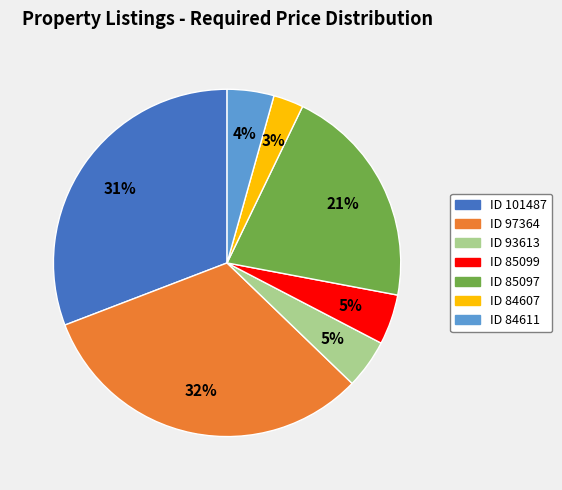

Count the number of slices in the pie.

7